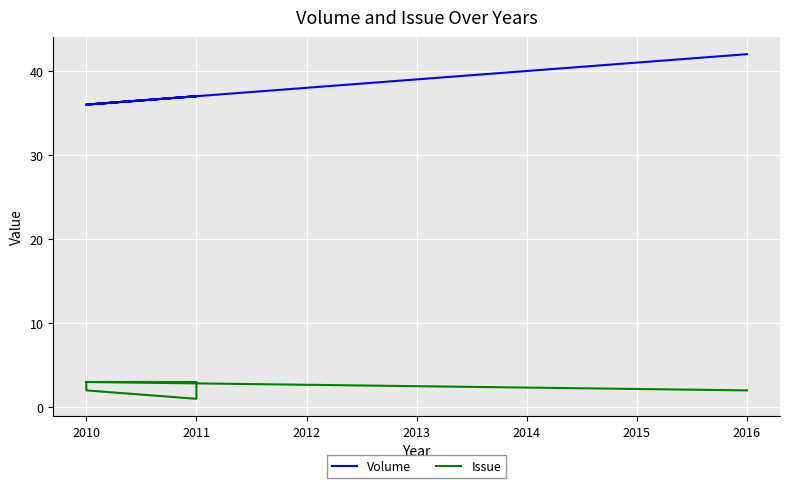

True or false: Volume and Issue intersect in this chart.

False